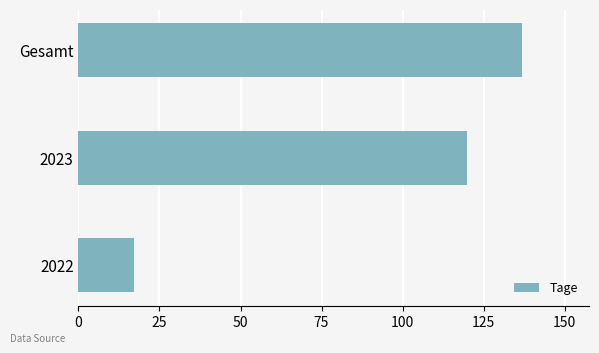

How many data points does each series have?

3